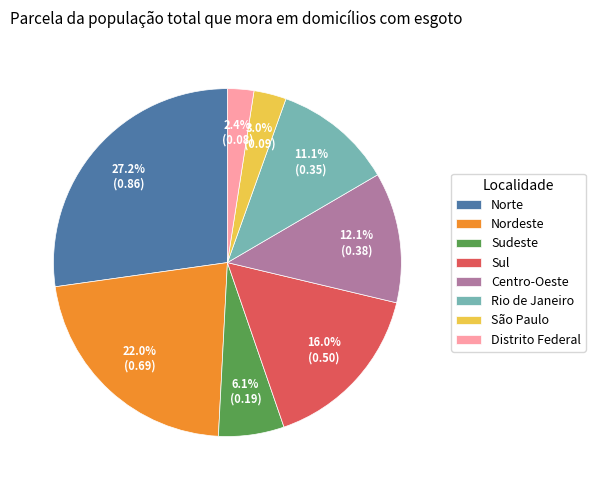

Rank the categories by value from highest to lowest.

Norte, Nordeste, Sul, Centro-Oeste, Rio de Janeiro, Sudeste, São Paulo, Distrito Federal